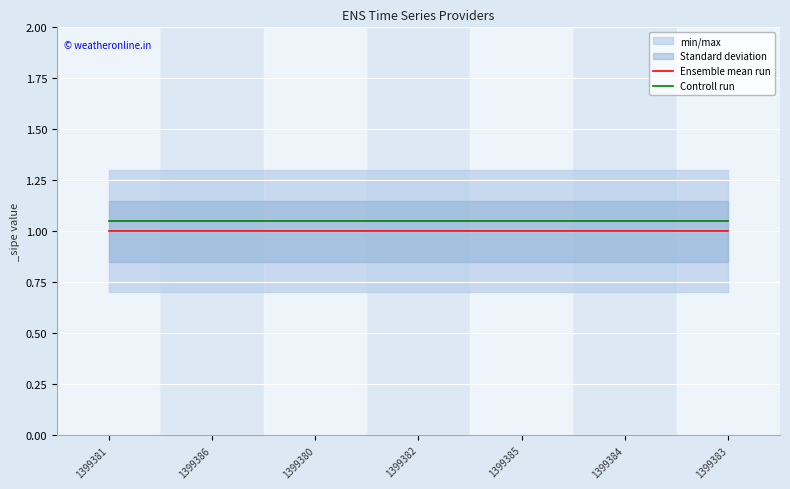

Which series changed the most between 1399381 and 1399386?

Ensemble mean run